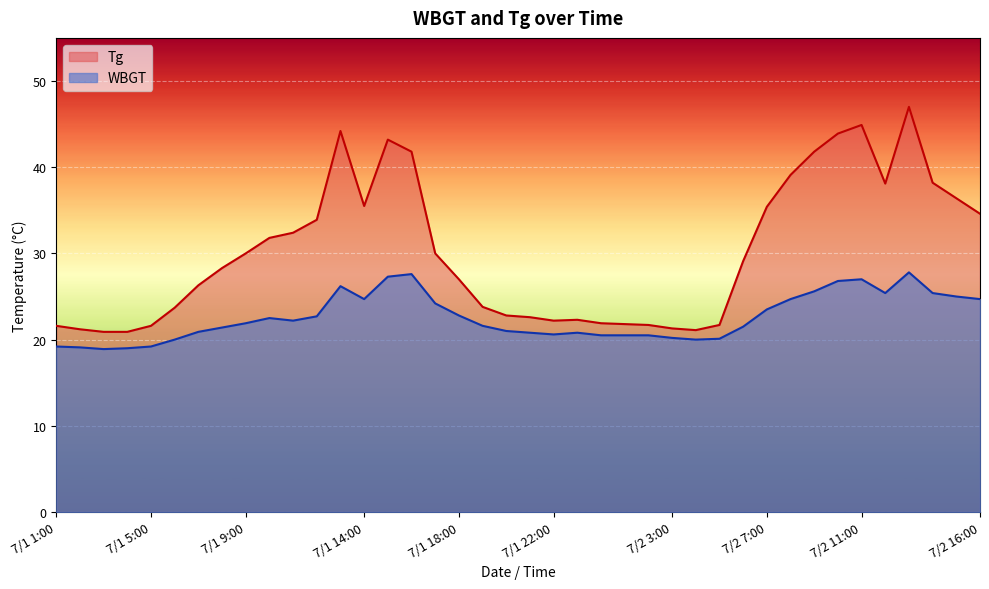

What are all the series names shown in the legend?

Tg, WBGT